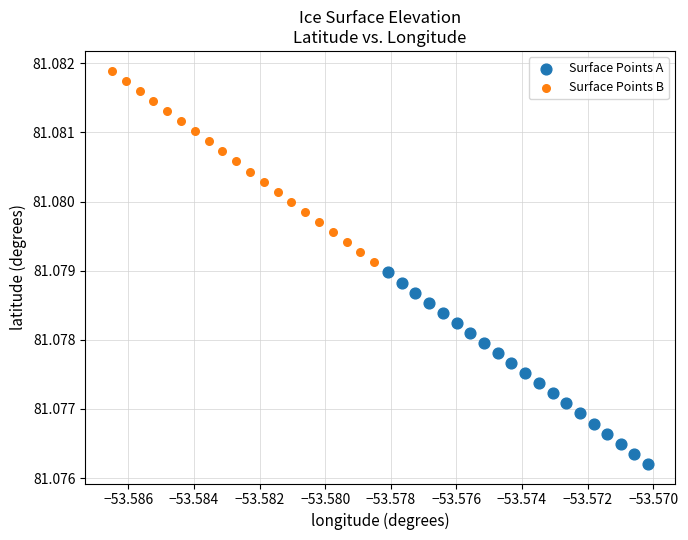

Which series contains the lowest Y value?

Surface Points A